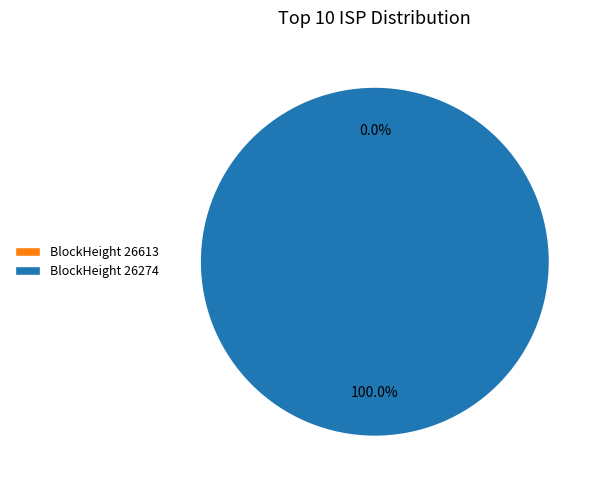

To the nearest percent, what is the combined percentage of 26613 and 26274?

100%